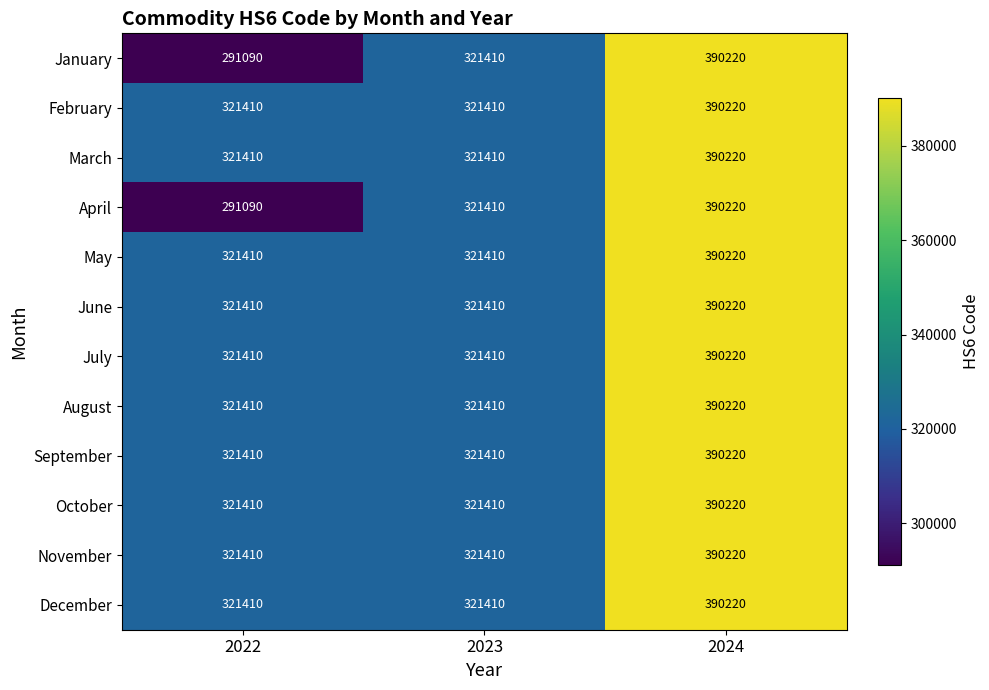

What is the sum of the February values at 2023 and 2022?

642820